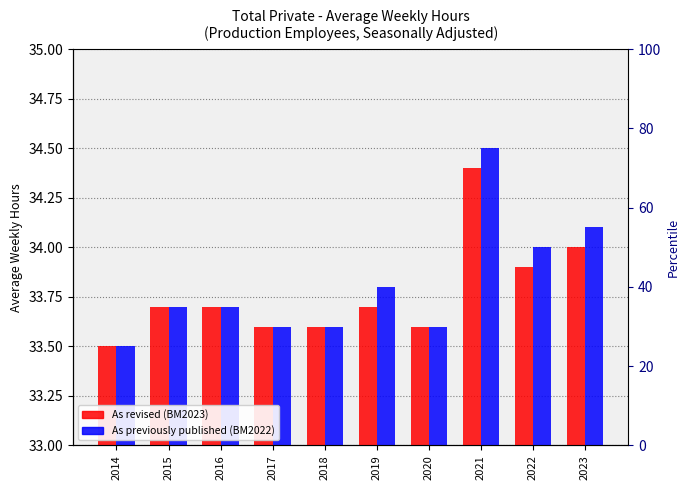

Reading right to left, transcribe all the data shown in this chart.

As revised (BM2023): 2023=34.0	2022=33.9	2021=34.4	2020=33.6	2019=33.7	2018=33.6	2017=33.6	2016=33.7	2015=33.7	2014=33.5
As previously published (BM2022): 2023=34.1	2022=34.0	2021=34.5	2020=33.6	2019=33.8	2018=33.6	2017=33.6	2016=33.7	2015=33.7	2014=33.5